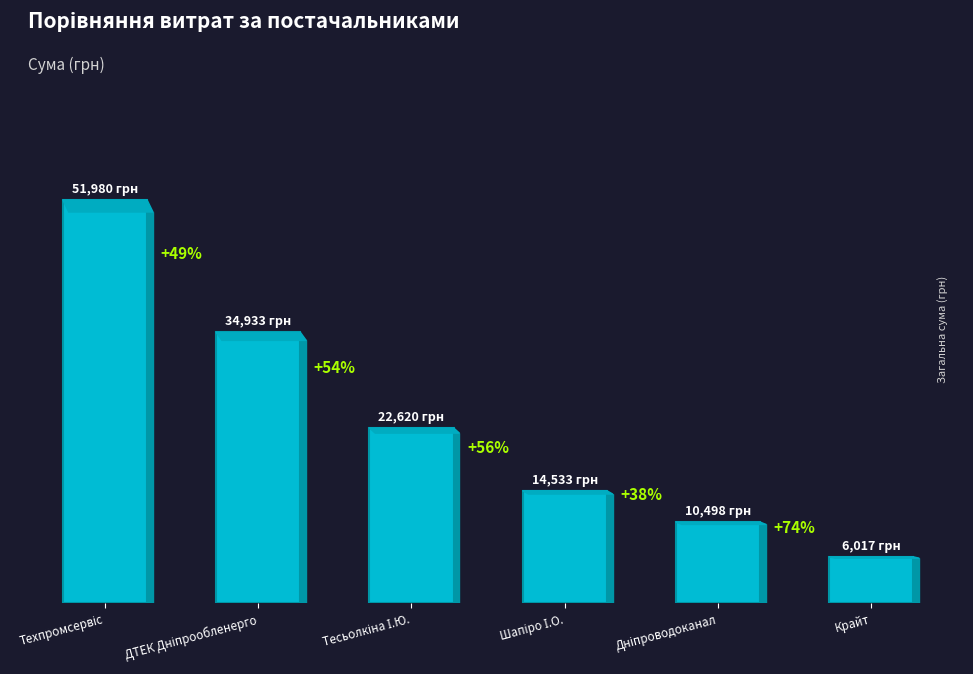

Does the chart contain stacked bars?

No